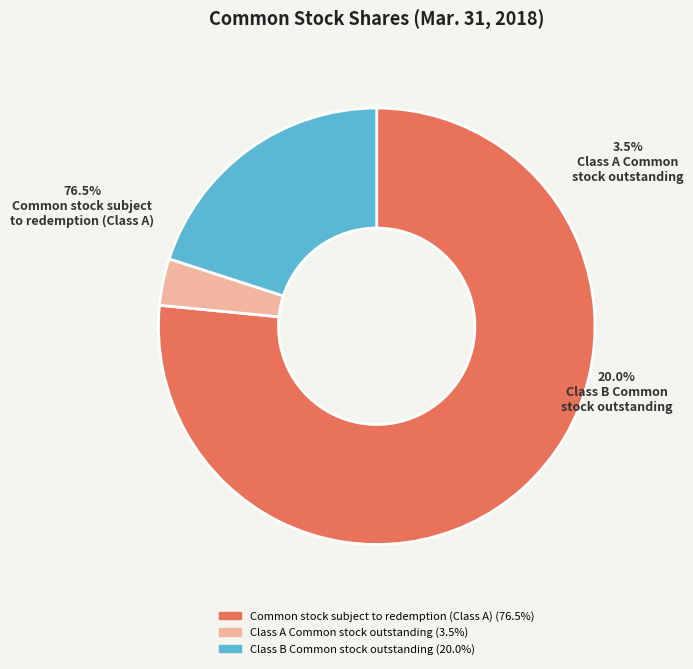

What percentage is the Common stock subject
to redemption (Class A) slice, to the nearest percent?

77%